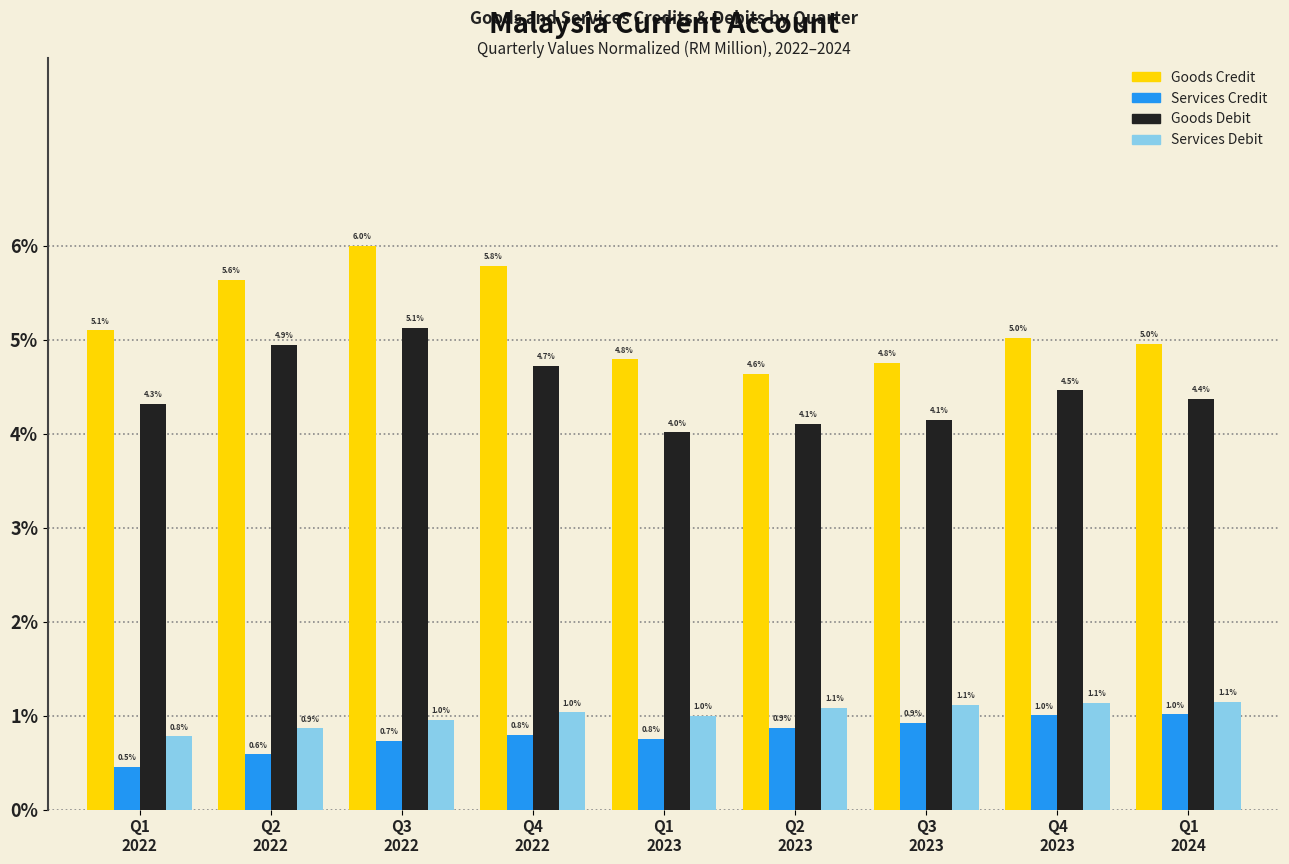

Reading left to right, transcribe all the data shown in this chart.

Goods Credit: 5.1	5.6	6.0	5.8	4.8	4.6	4.8	5.0	5.0
Services Credit: 0.5	0.6	0.7	0.8	0.8	0.9	0.9	1.0	1.0
Goods Debit: 4.3	4.9	5.1	4.7	4.0	4.1	4.1	4.5	4.4
Services Debit: 0.8	0.9	1.0	1.0	1.0	1.1	1.1	1.1	1.1